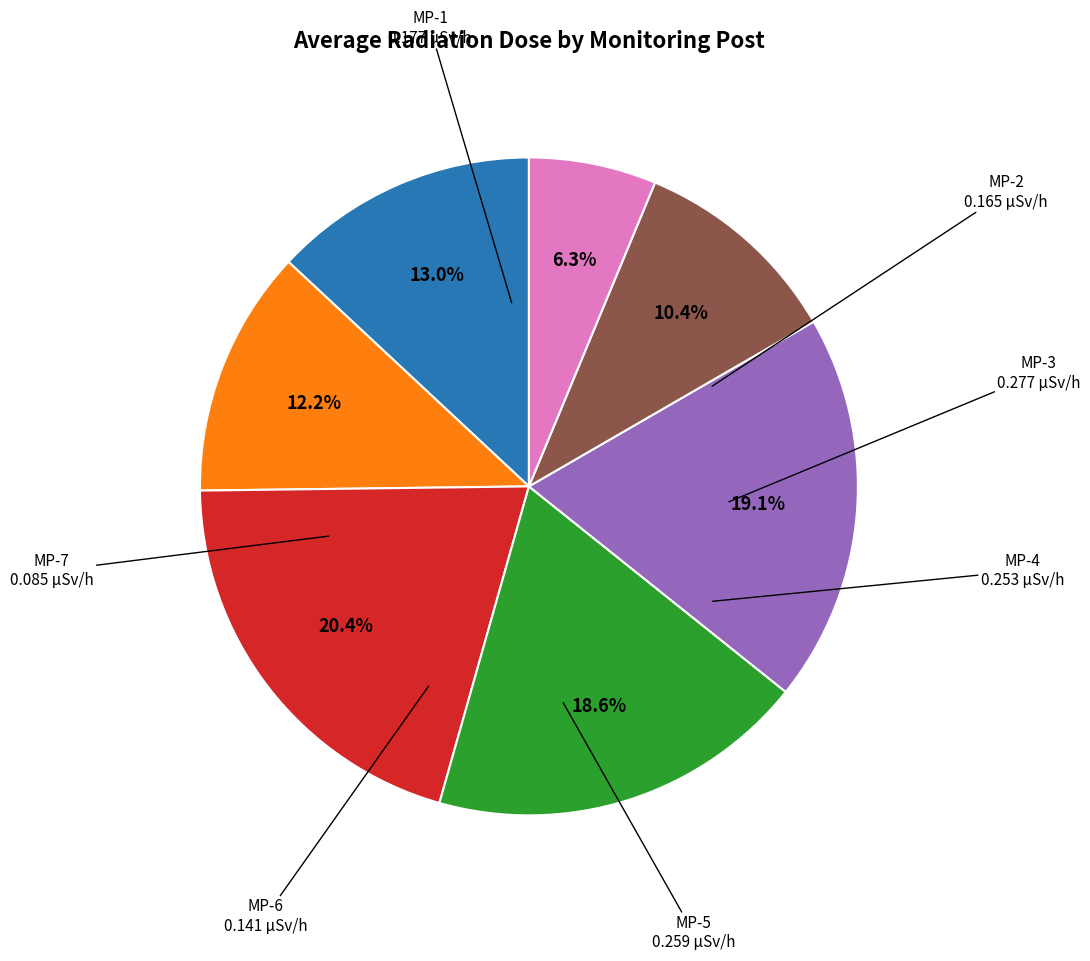

To the nearest percent, what is the average slice percentage?

14%